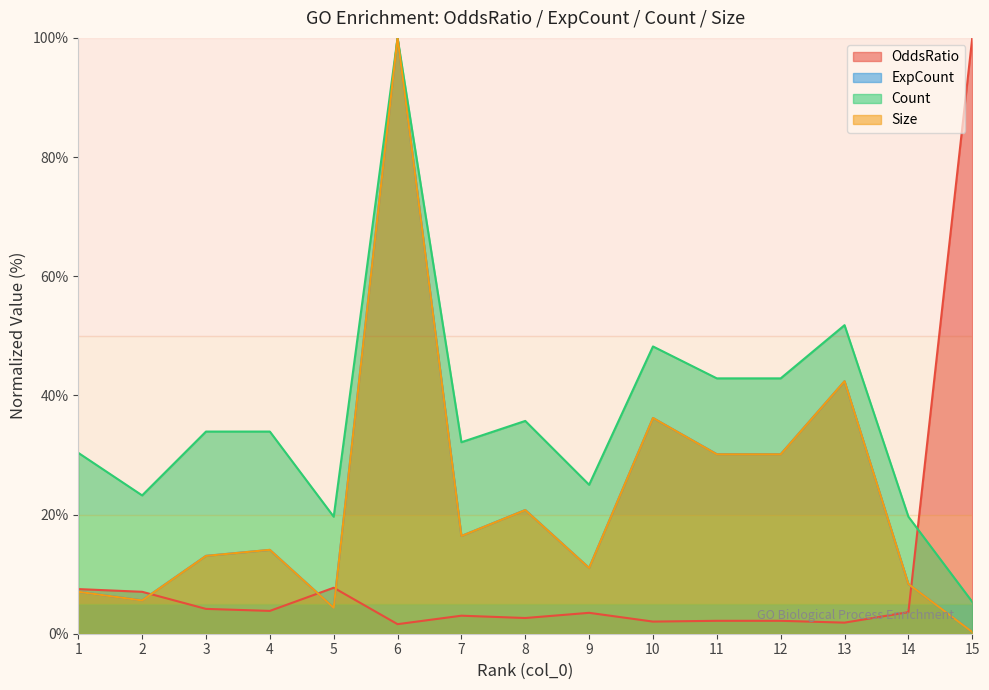

How many data points in OddsRatio are above 3?

9